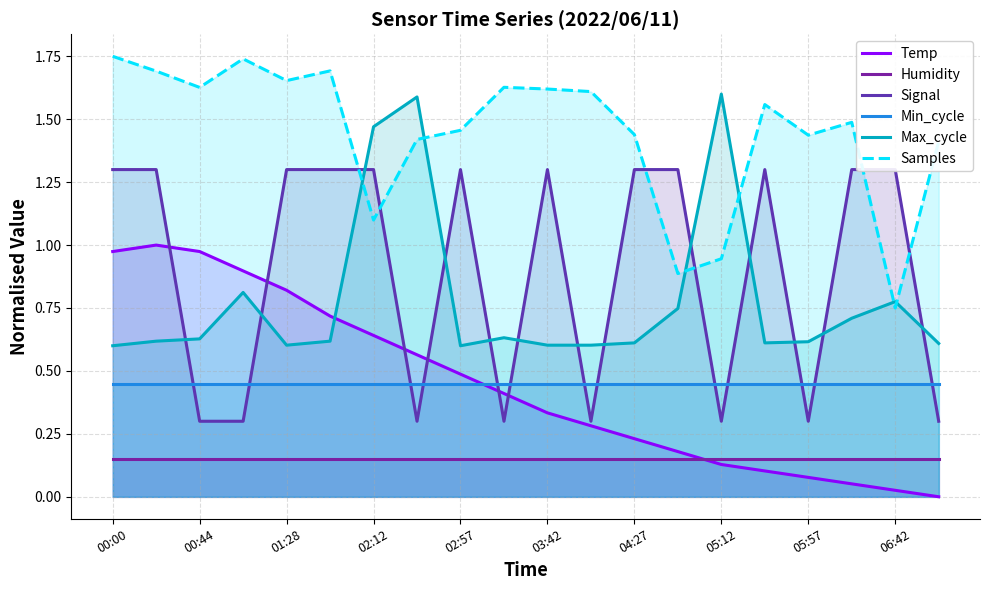

What is the value of the Samples point at the 12th from the left?

1.6